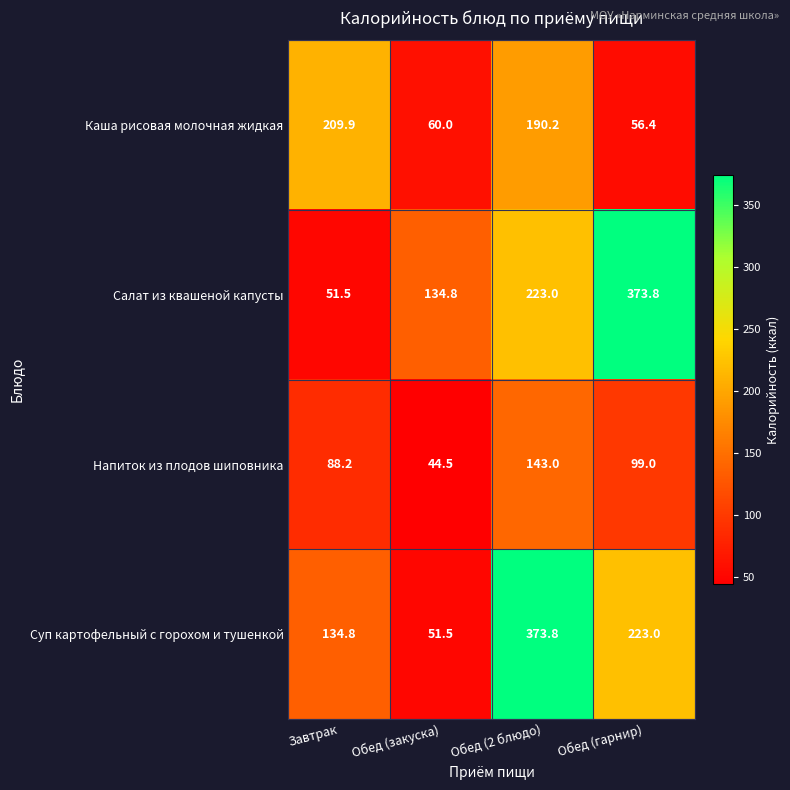

What is the difference between the maximum and minimum values in the Каша рисовая молочная жидкая series?

153.5